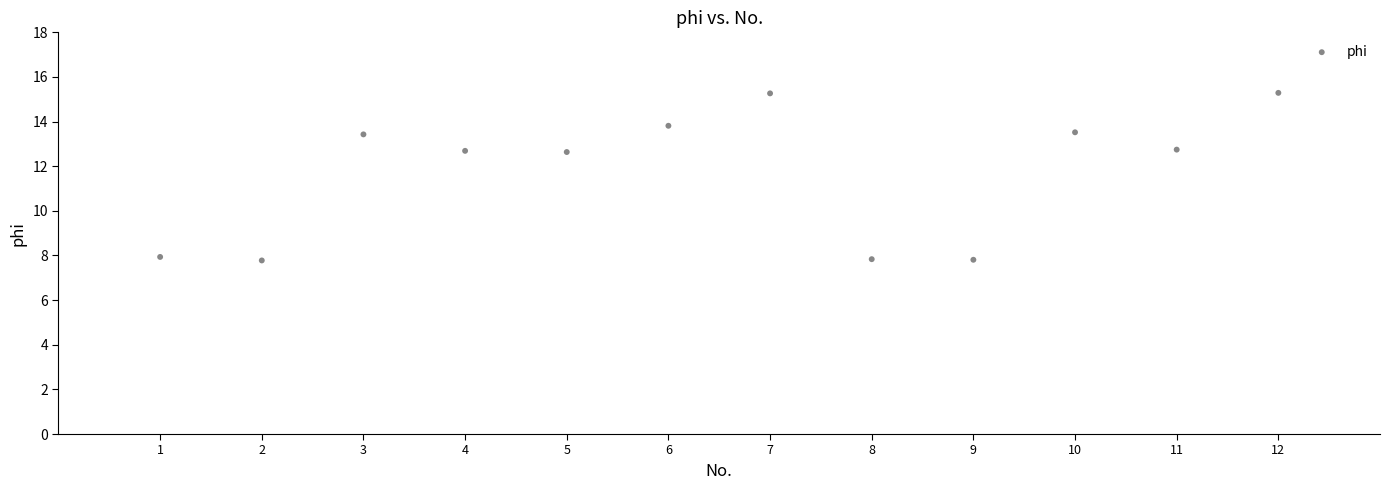

What is the average X value?

6.5